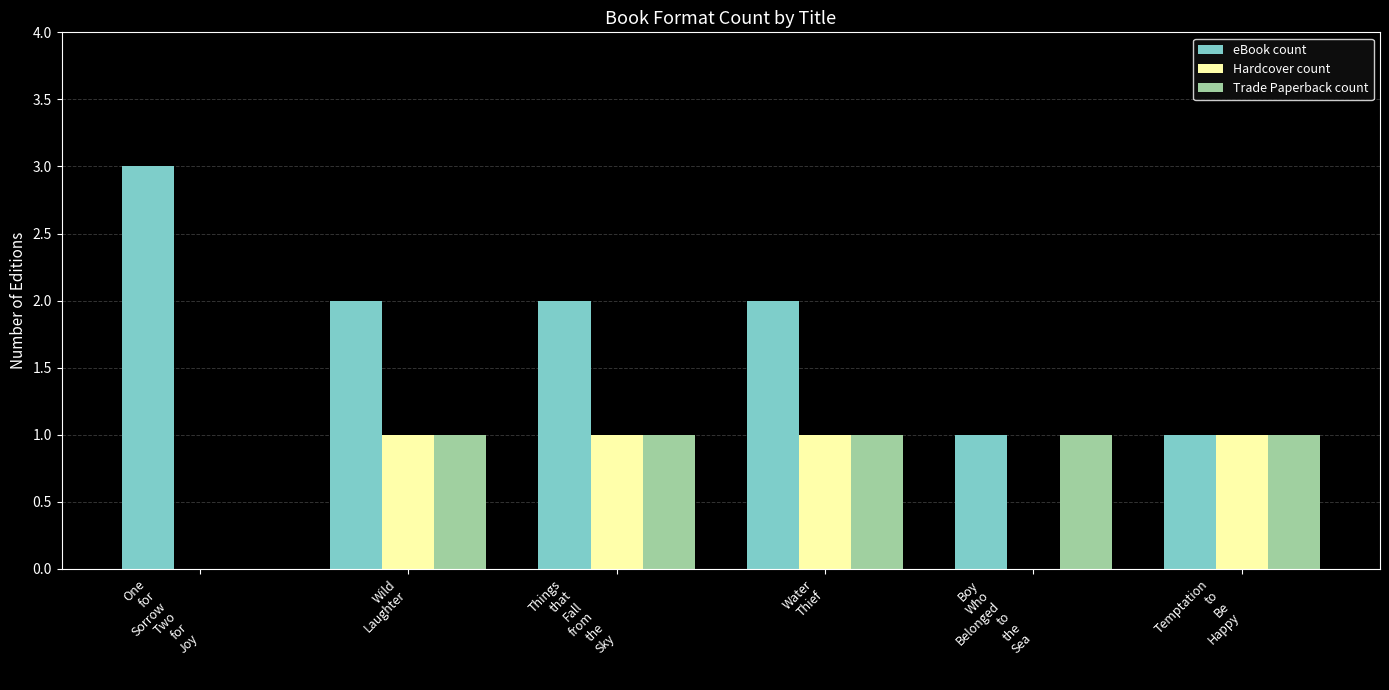

Where does the eBook count series first go above 2?

One
for
Sorrow
Two
for
Joy